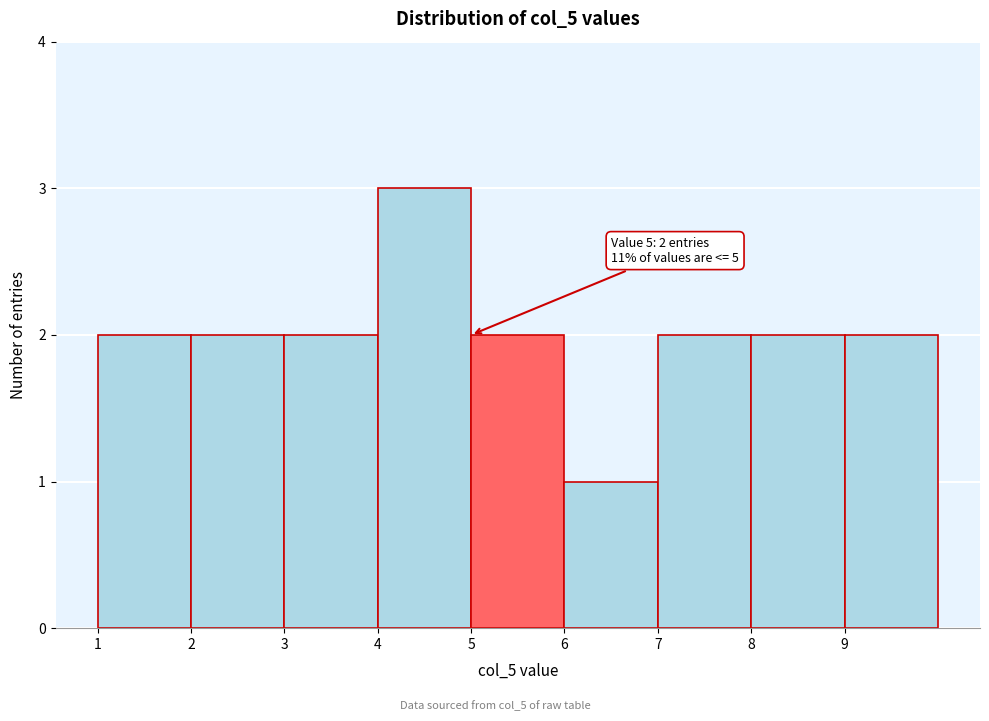

Which range on the x-axis has the tallest bar?

4 to 5